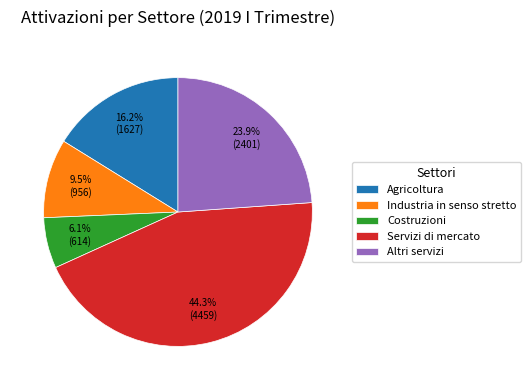

What percentage is NOT represented by Costruzioni?

93.9%